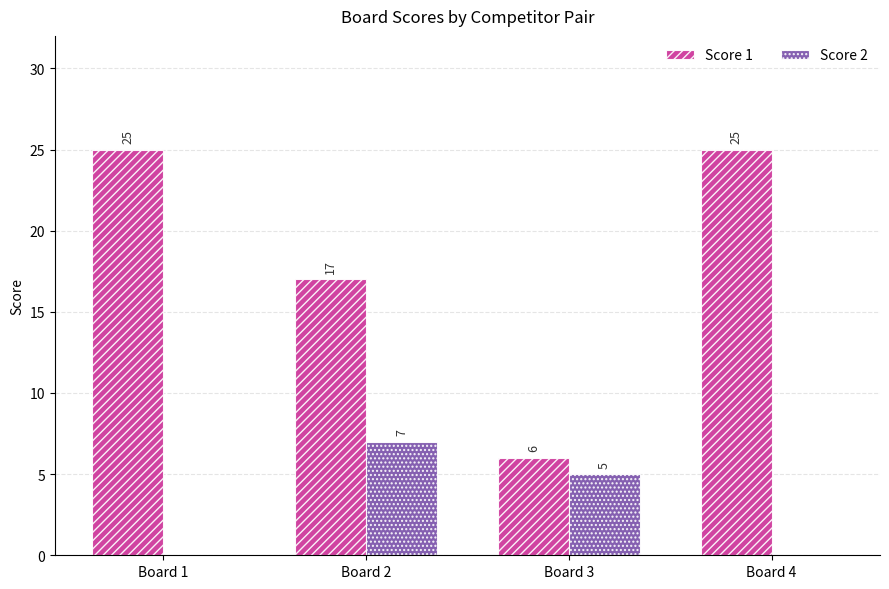

Between Board 3 and Board 4, which series saw the biggest shift?

Score 1